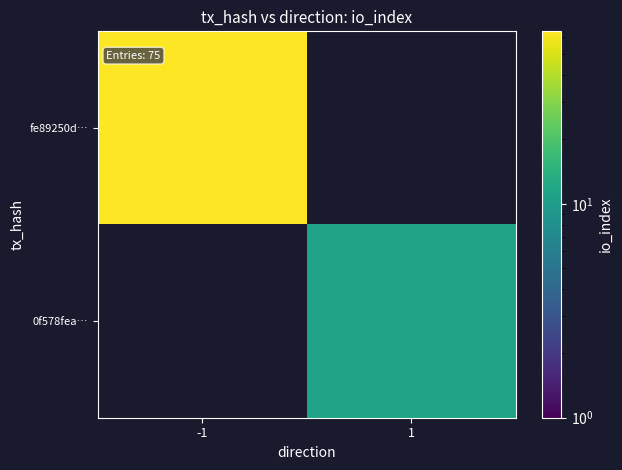

Which has a higher value, -1 or 1?

1